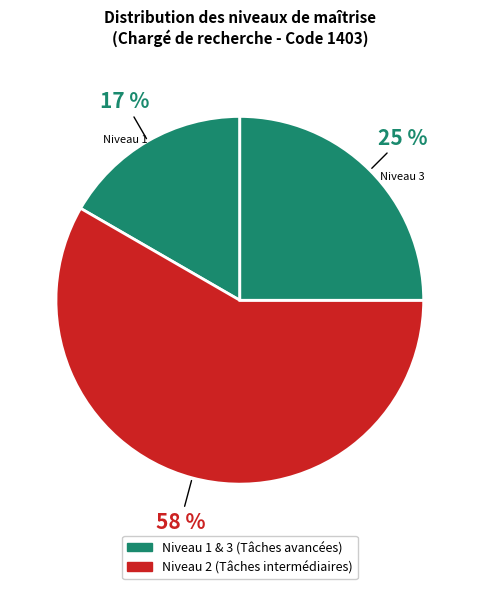

To the nearest percent, what is the average slice percentage?

33%